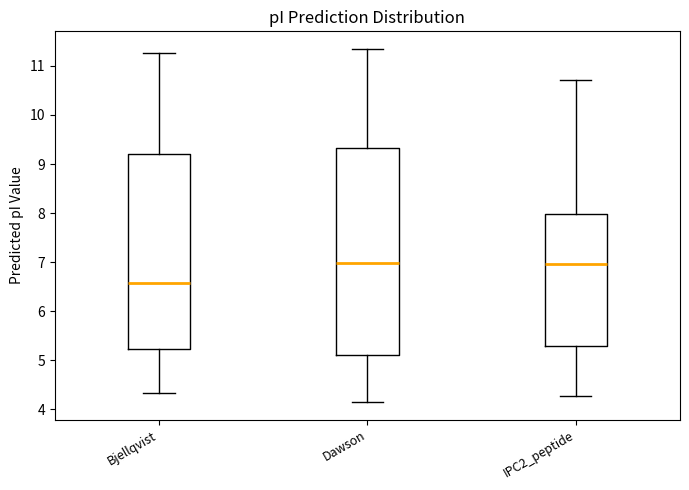

Reading left to right, read every box against the y-axis: the position of its median line, the range the box covers, and the ends of its whiskers. The values are not printed on the chart, so give them approximately, as read against the axis.

Bjellqvist: median 6.6, box 5.2 to 9.2, whiskers 4.3 to 11.3
Dawson: median 7.0, box 5.1 to 9.3, whiskers 4.2 to 11.3
IPC2_peptide: median 7.0, box 5.3 to 8.0, whiskers 4.3 to 10.7